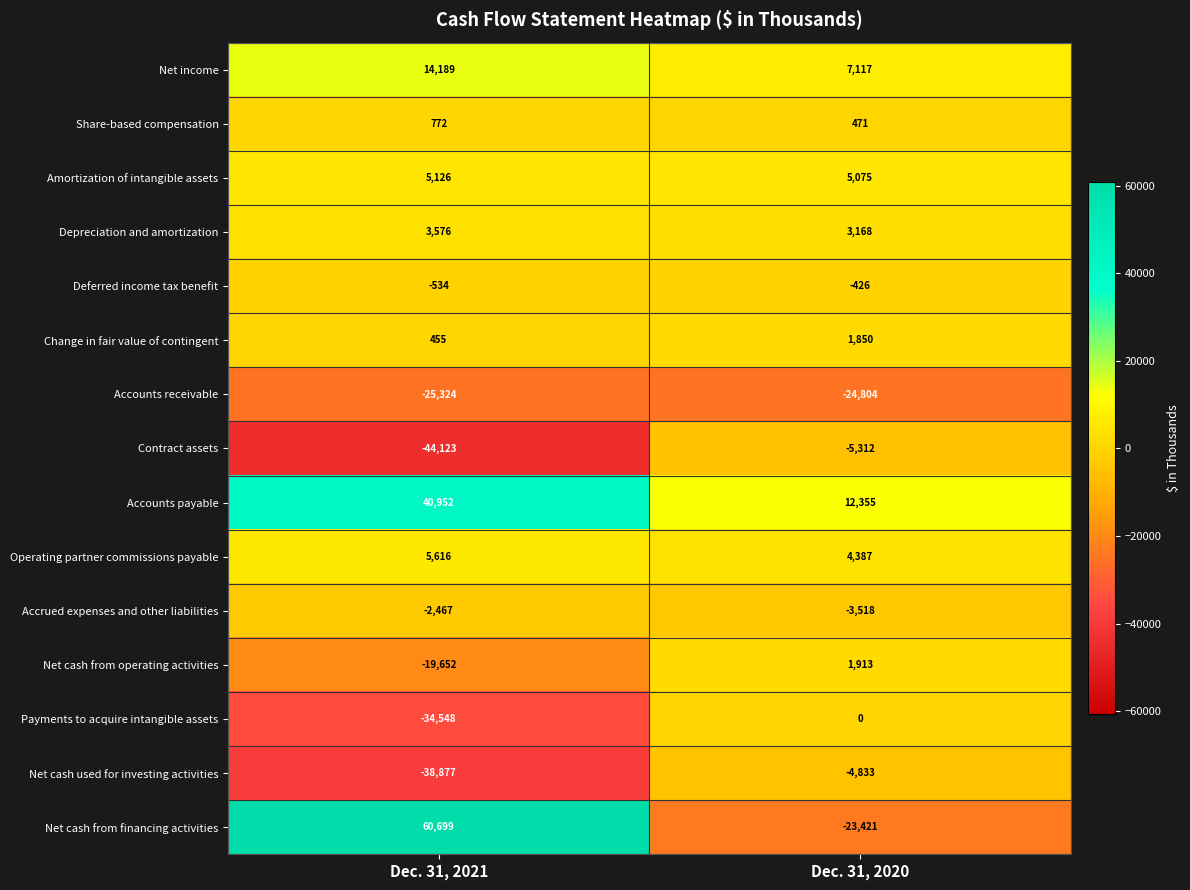

What is the sum of all Accounts receivable values?

-50128